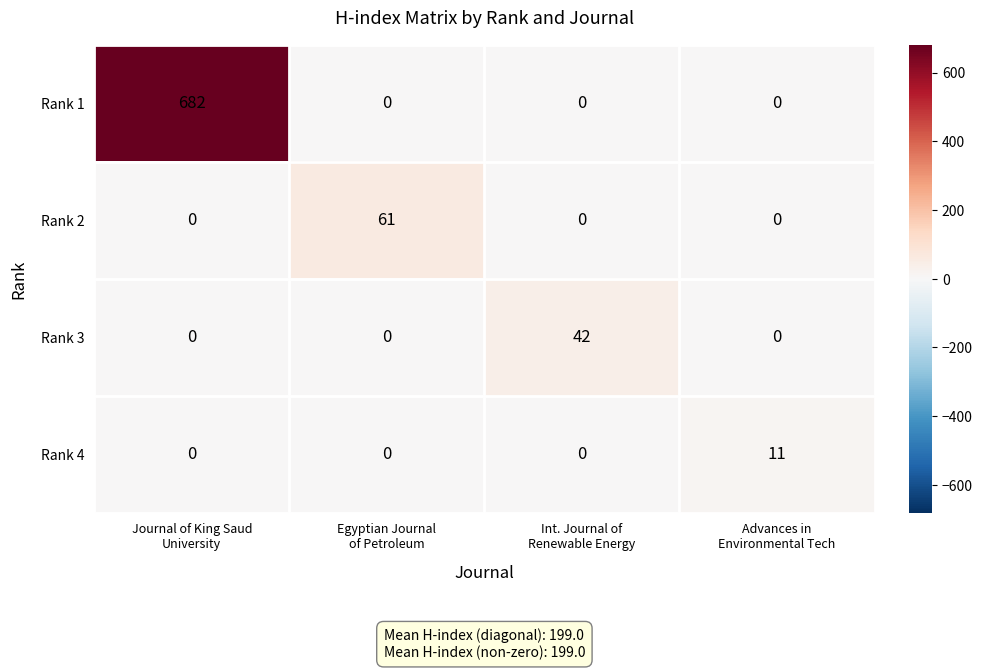

How many data points does each series have?

4